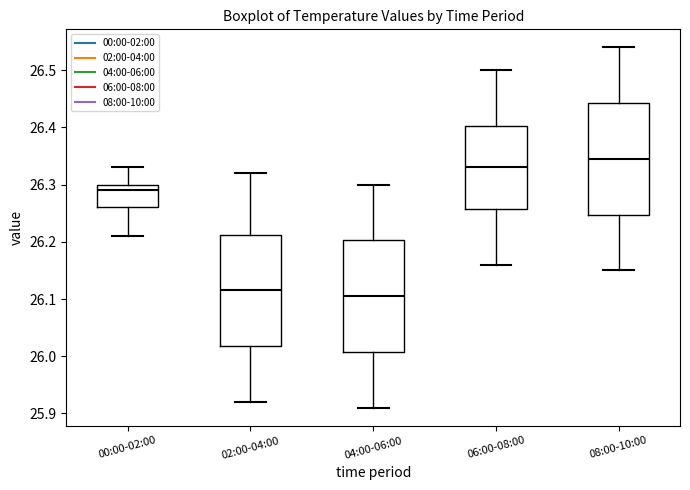

Where does the upper whisker of the box for 04:00-06:00 end on the y-axis? The values are not printed on the chart, so give them approximately, as read against the axis.

26.30